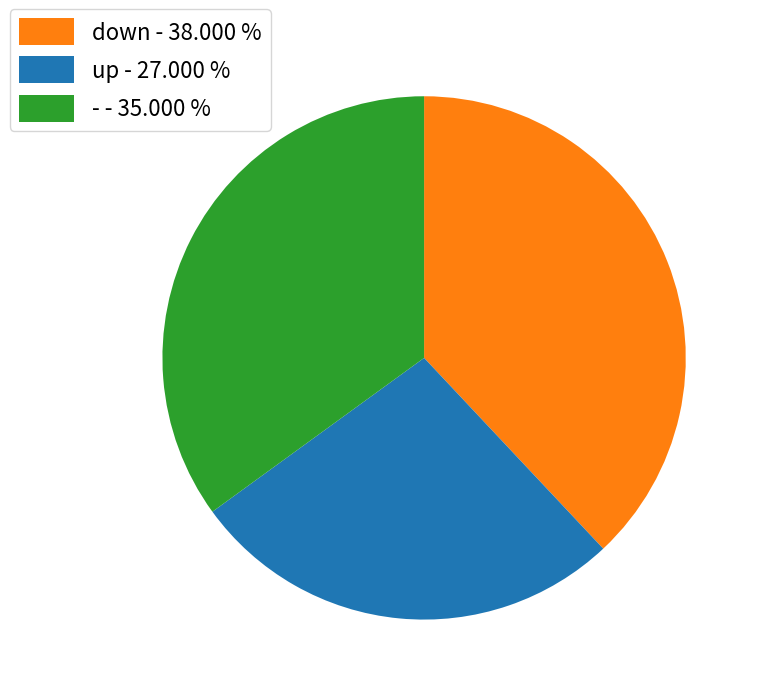

What is the ratio of the value at down to the value at -?

1.1